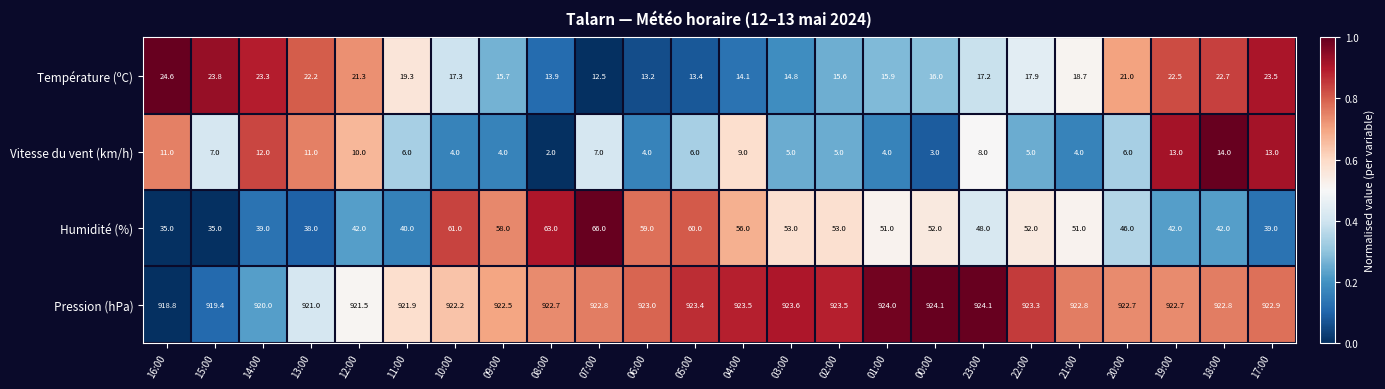

What is the difference between the highest and lowest values at 04:00?

914.5